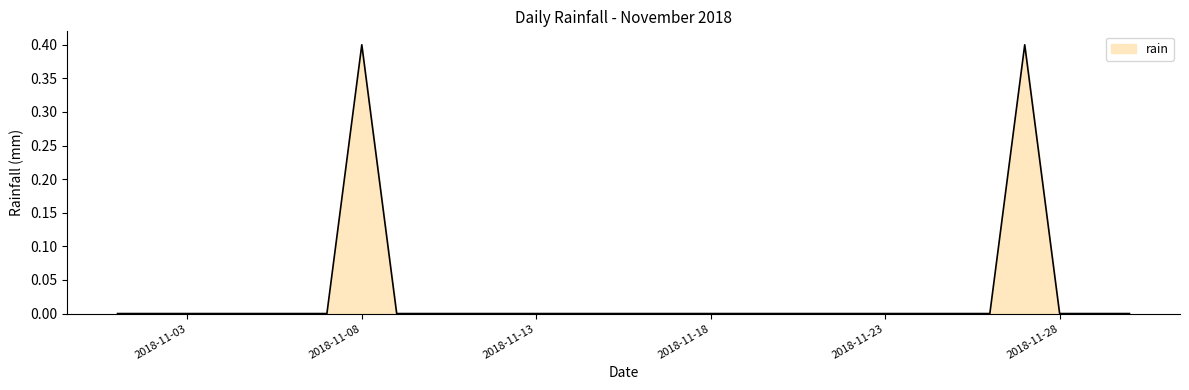

What is the maximum value shown in the chart?

0.4